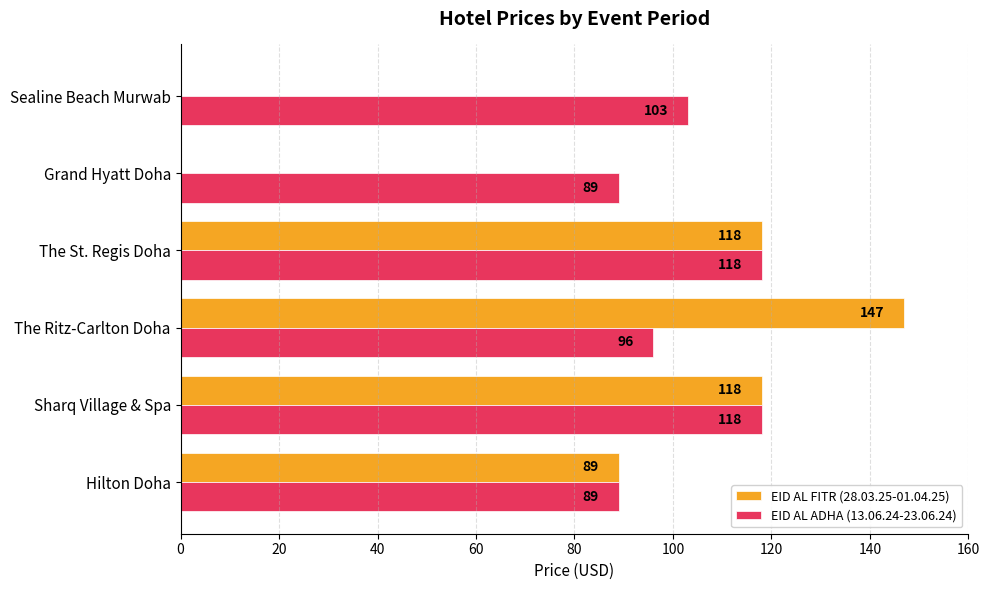

At which category is the sum across all series the highest?

The Ritz-Carlton Doha